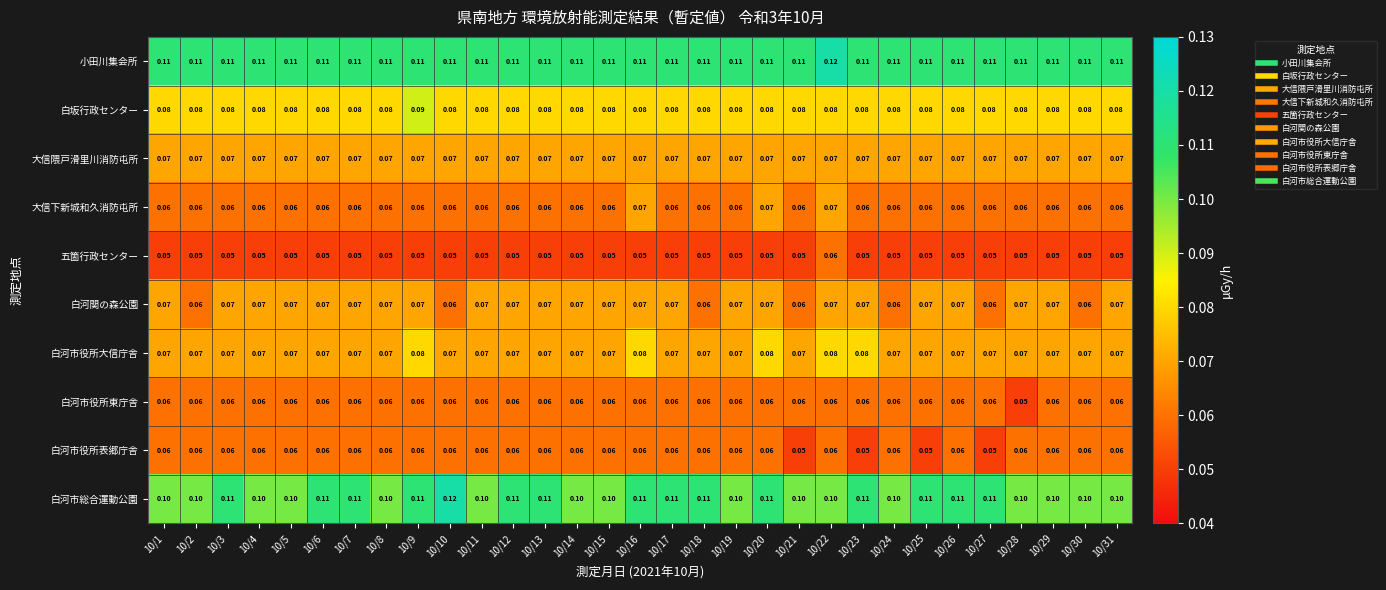

Between 10/6 and 10/8, which series saw the biggest shift?

白河市総合運動公園